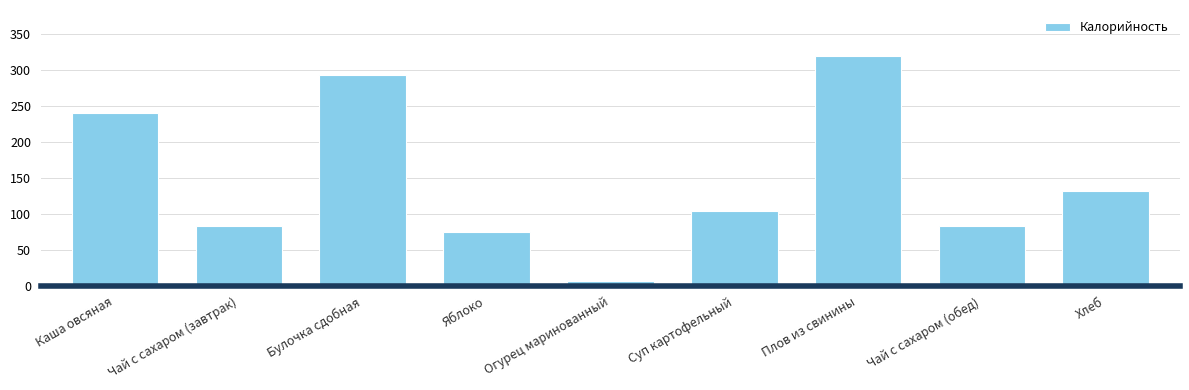

How many series are shown in this chart?

1